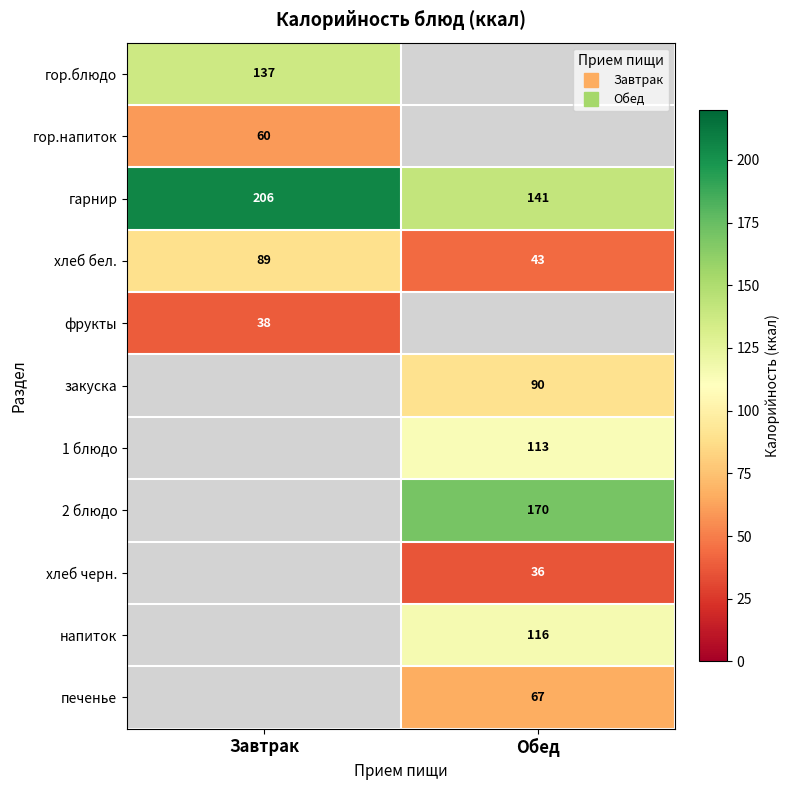

At how many categories does at least one series exceed 168?

2